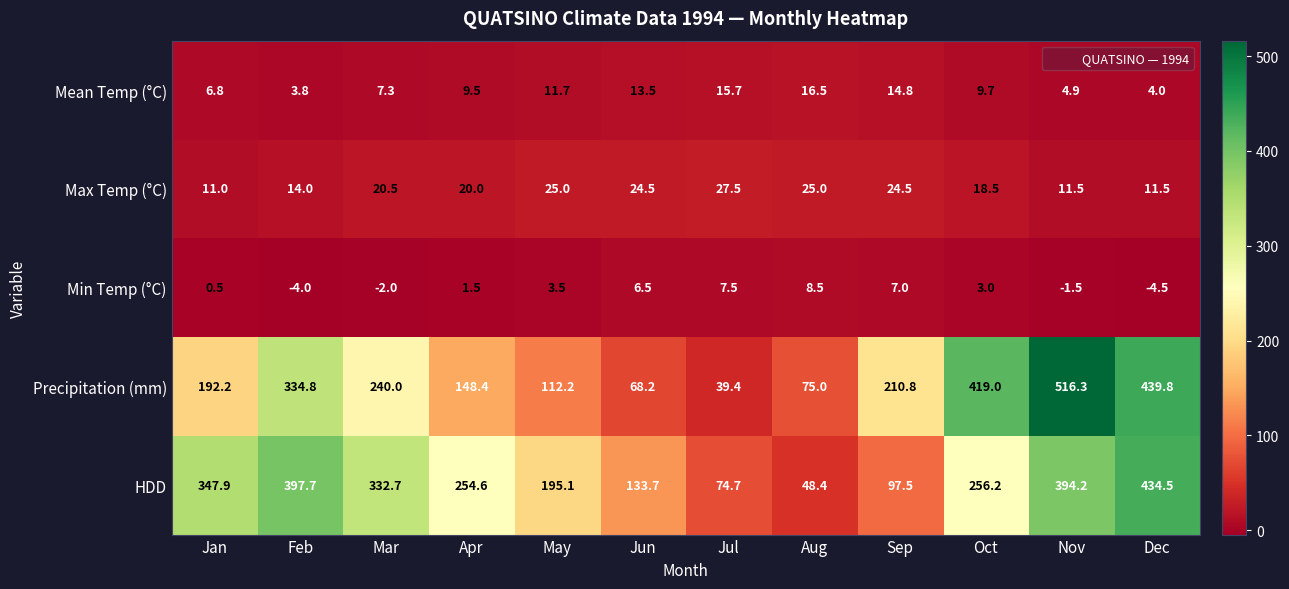

How many data points does each series have?

12